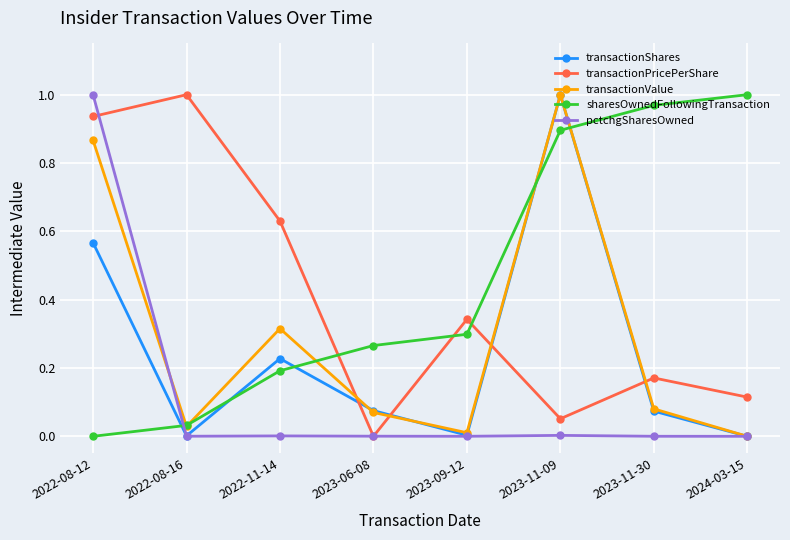

List the series in order of their overall mean, lowest first.

pctchgSharesOwned, transactionShares, transactionValue, transactionPricePerShare, sharesOwnedFollowingTransaction